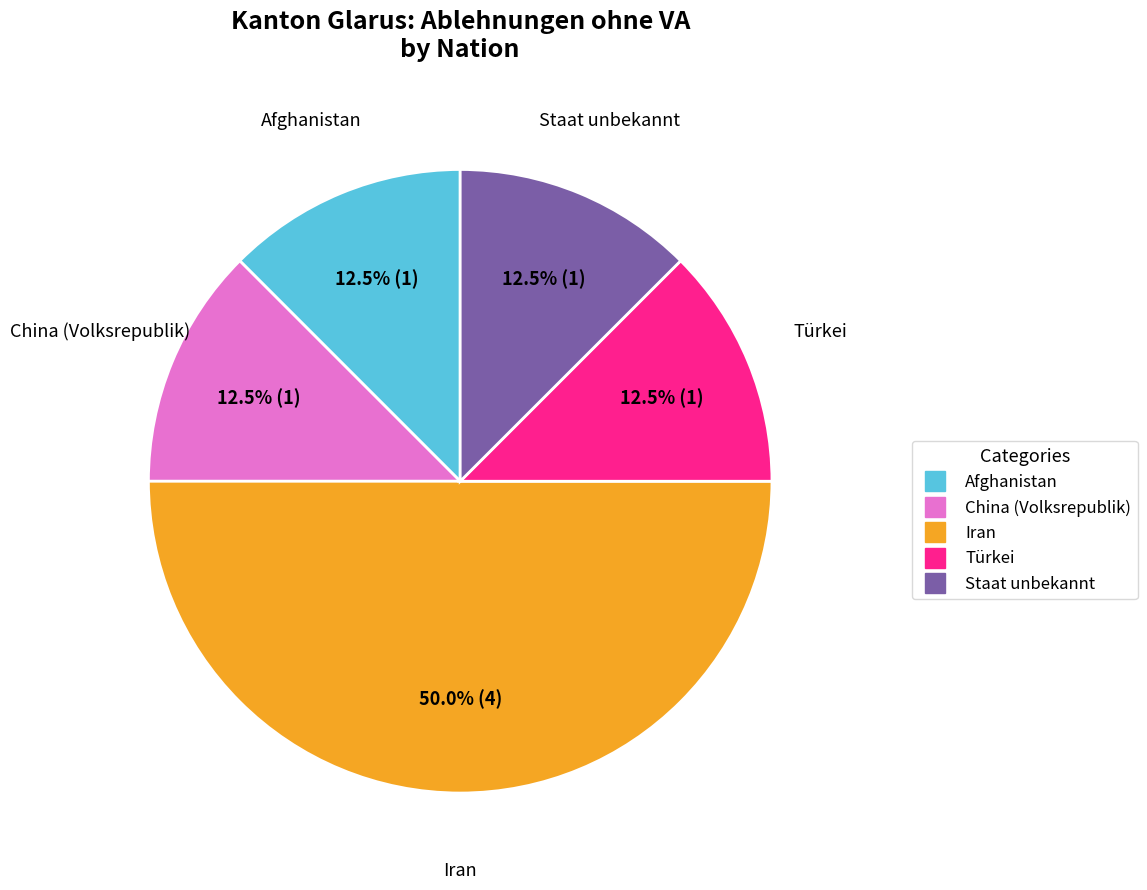

Approximately how many times larger is the value at Iran compared to Staat unbekannt?

4.0